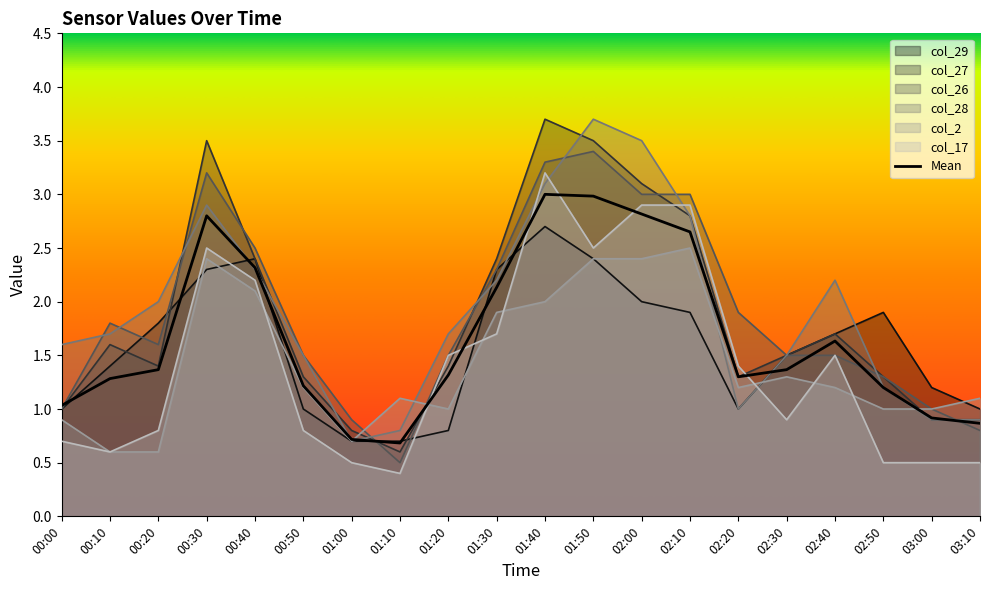

What is the spread (max minus min) of values at 01:10?

0.7